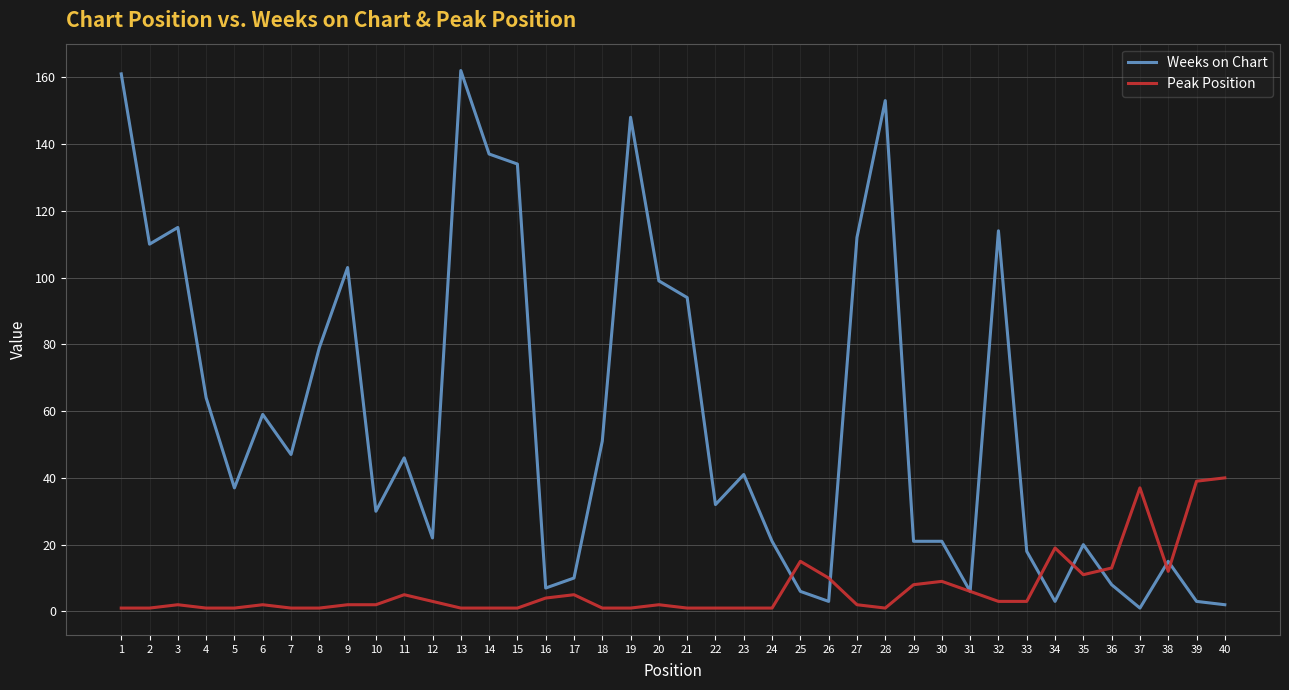

What is the maximum value shown in the chart?

162